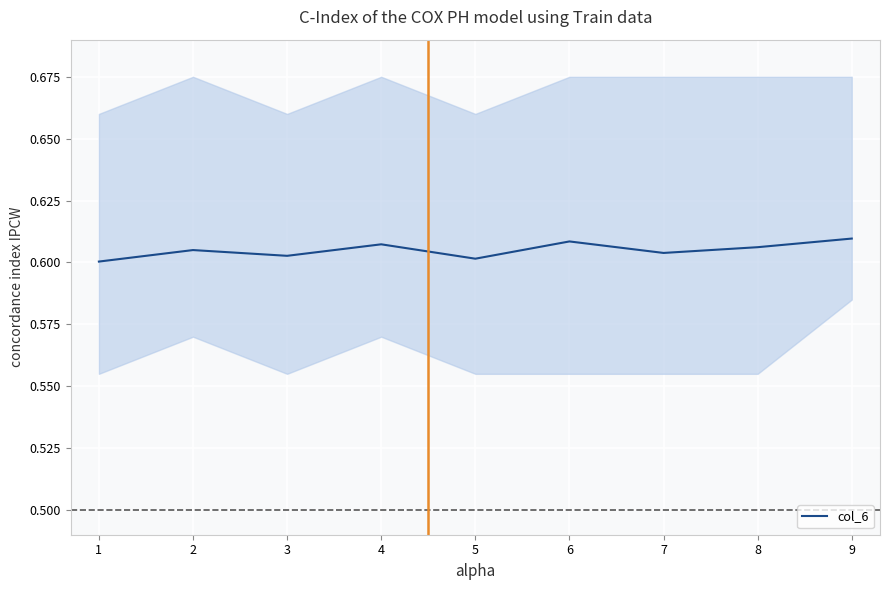

Is it true that col_6 equals 0.3 at 6?

False